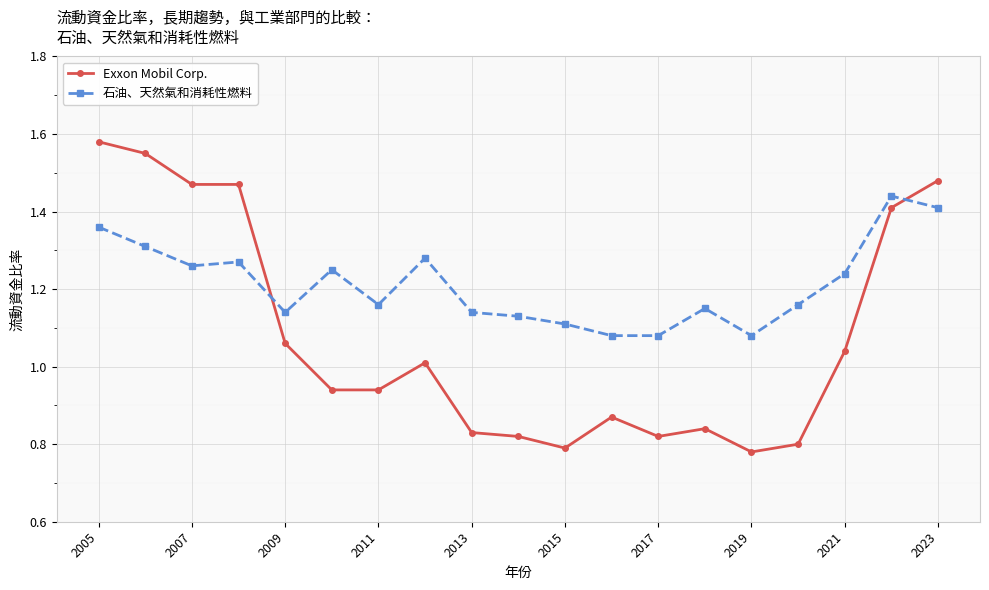

What is the difference between the second highest and second lowest values in the 石油、天然氣和消耗性燃料 series?

0.3